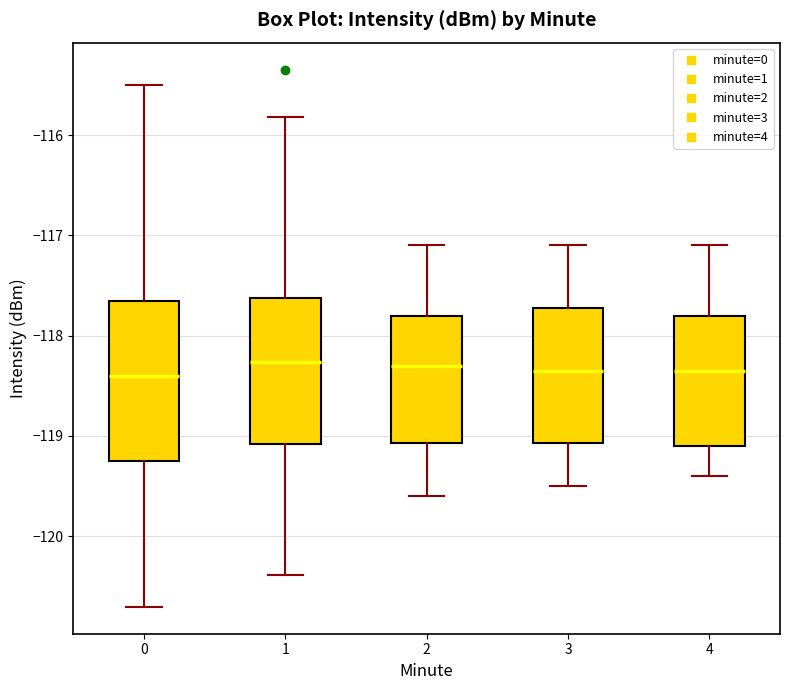

Where is the lower edge of the box at x = 4 on the y-axis? The values are not printed on the chart, so give them approximately, as read against the axis.

-119.1